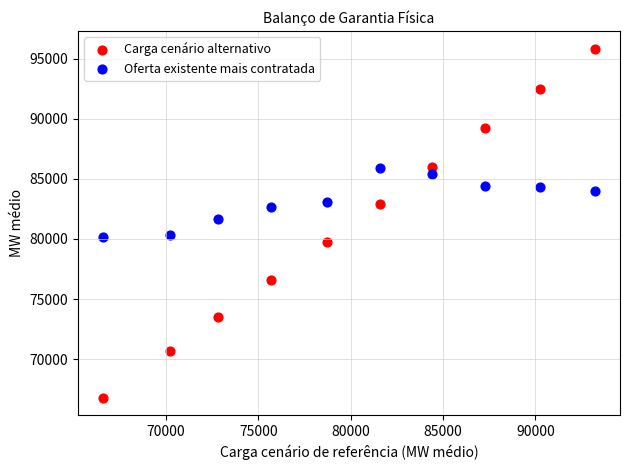

Across all data points, what is the range of Y values (max minus min)?

29054.4